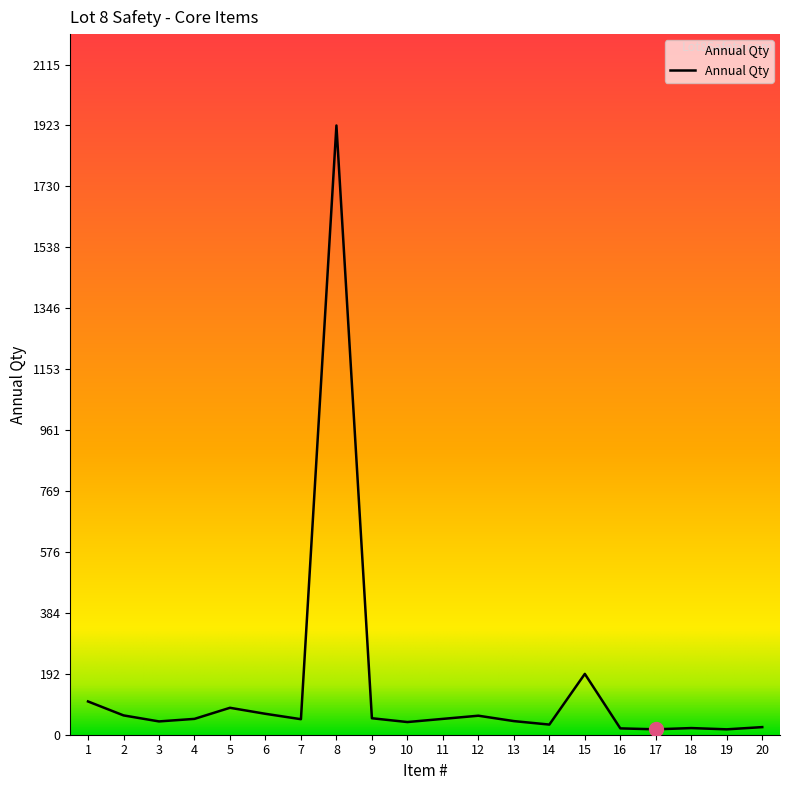

What is the maximum value shown in the chart?

1923